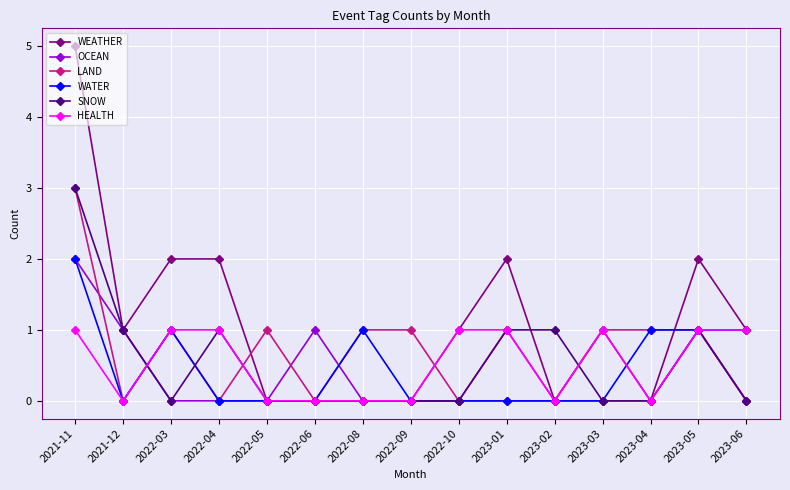

What is the spread (max minus min) of values at 2023-02?

1